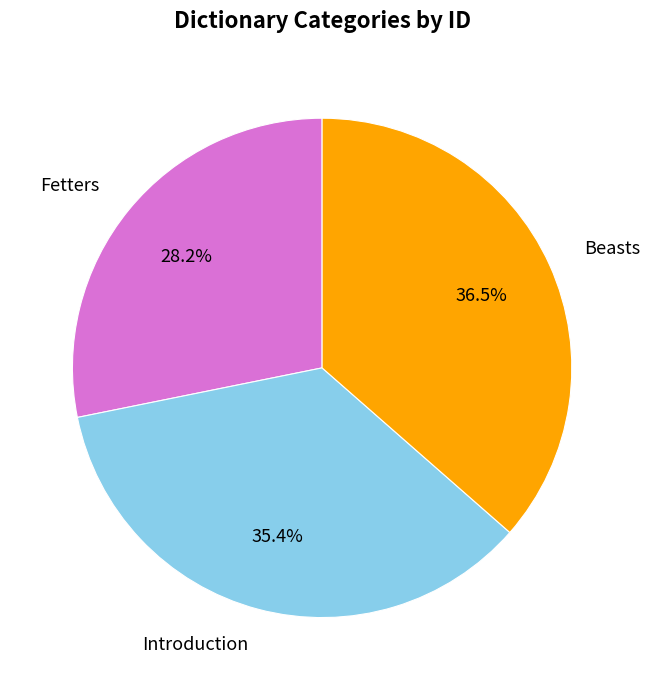

To the nearest percent, what percentage of the pie is Fetters?

28%